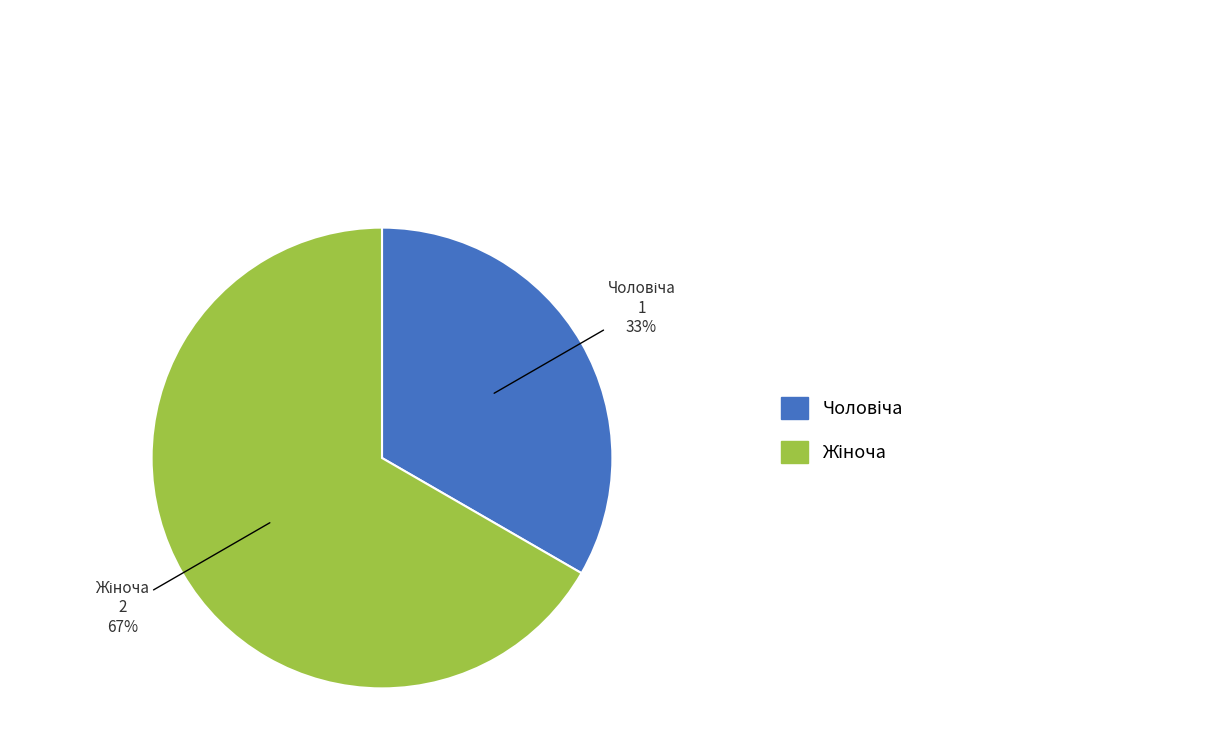

To the nearest percent, what is the average slice percentage?

50%